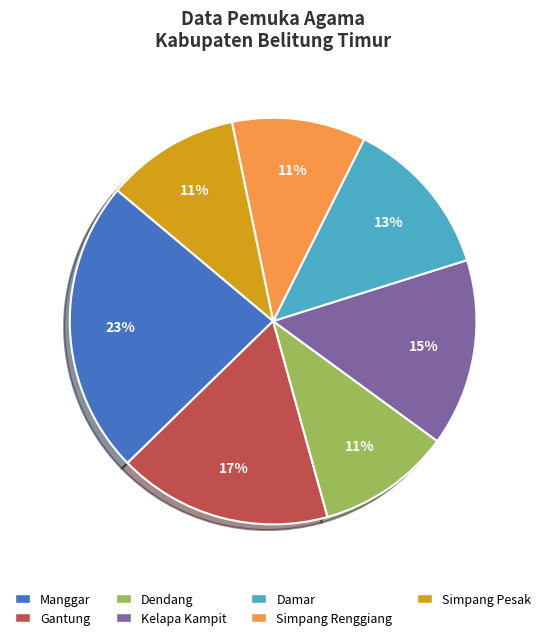

Between Dendang and Damar, which is larger?

Damar